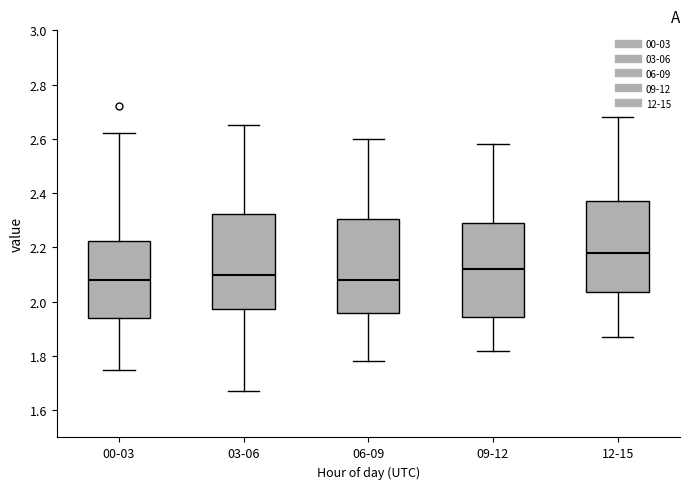

Reading left to right, read every box against the y-axis: the position of its median line, the range the box covers, and the ends of its whiskers. The values are not printed on the chart, so give them approximately, as read against the axis.

00-03: median 2.08, box 1.94 to 2.22, whiskers 1.76 to 2.62
03-06: median 2.10, box 1.98 to 2.32, whiskers 1.68 to 2.66
06-09: median 2.08, box 1.96 to 2.30, whiskers 1.78 to 2.60
09-12: median 2.12, box 1.94 to 2.30, whiskers 1.82 to 2.58
12-15: median 2.18, box 2.04 to 2.38, whiskers 1.88 to 2.68